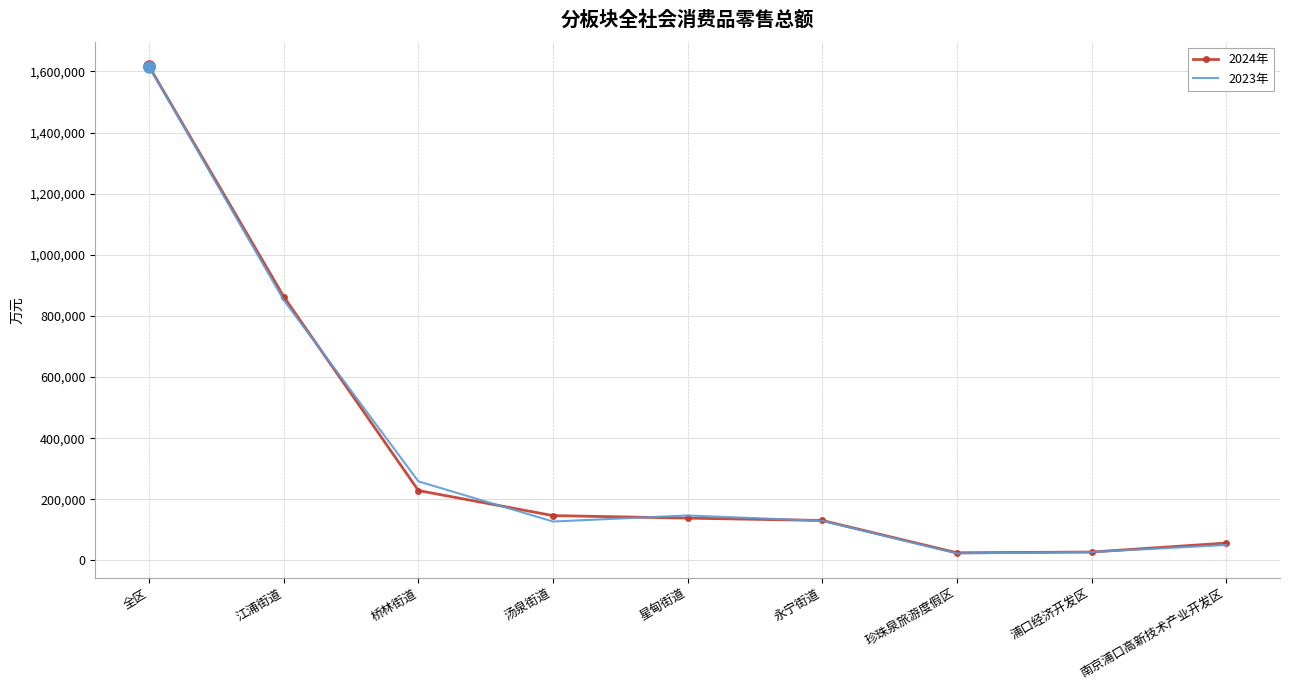

What is the sum of the 2023年 values at 永宁街道 and 浦口经济开发区?

157196